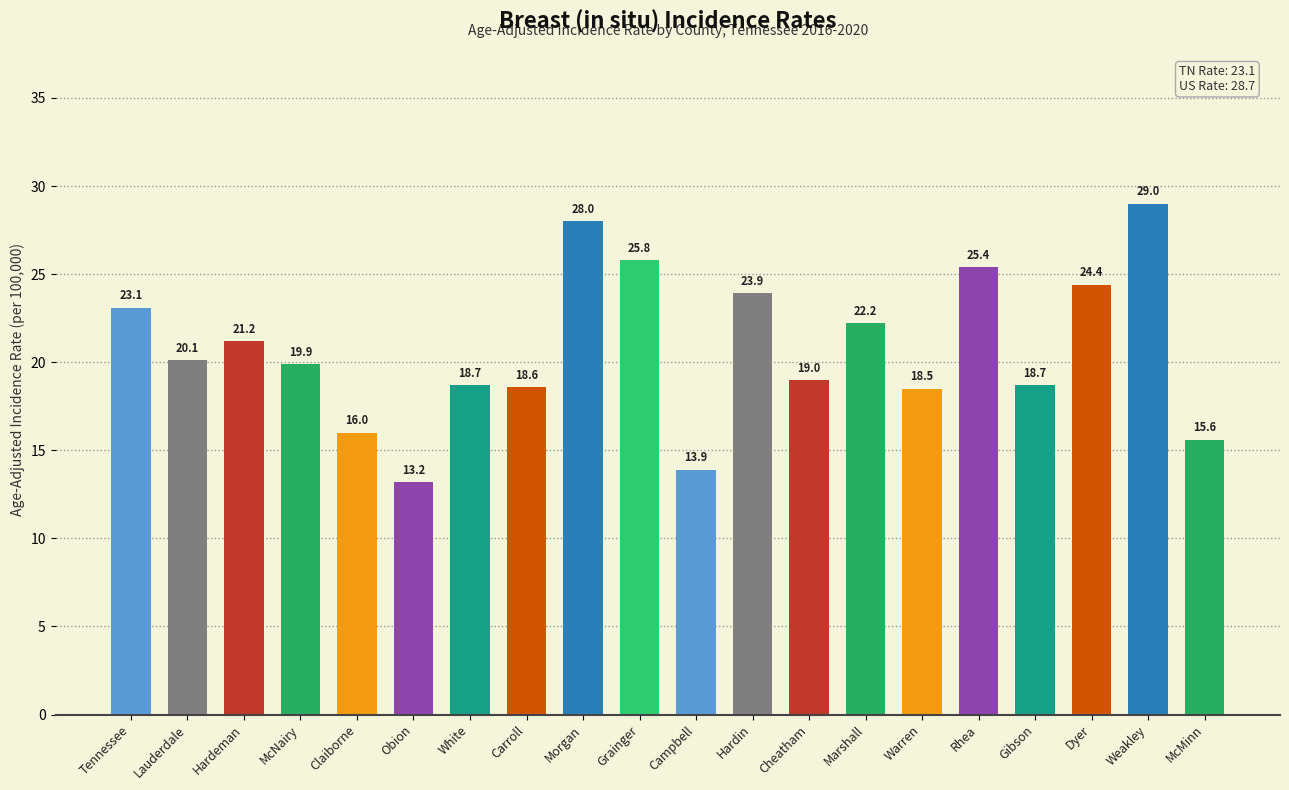

What is the ratio of the value at Weakley to the value at Lauderdale?

1.4